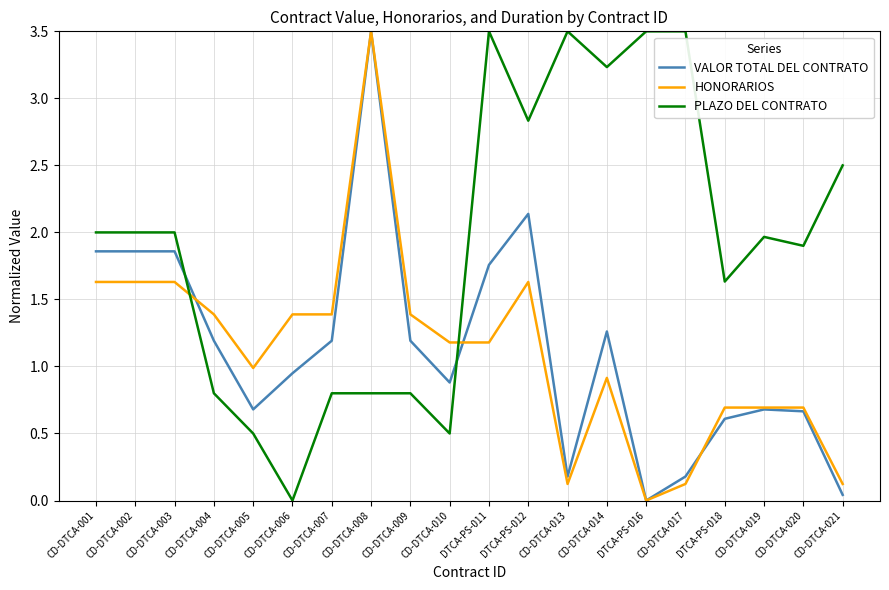

What position from the right is CD-DTCA-005?

16